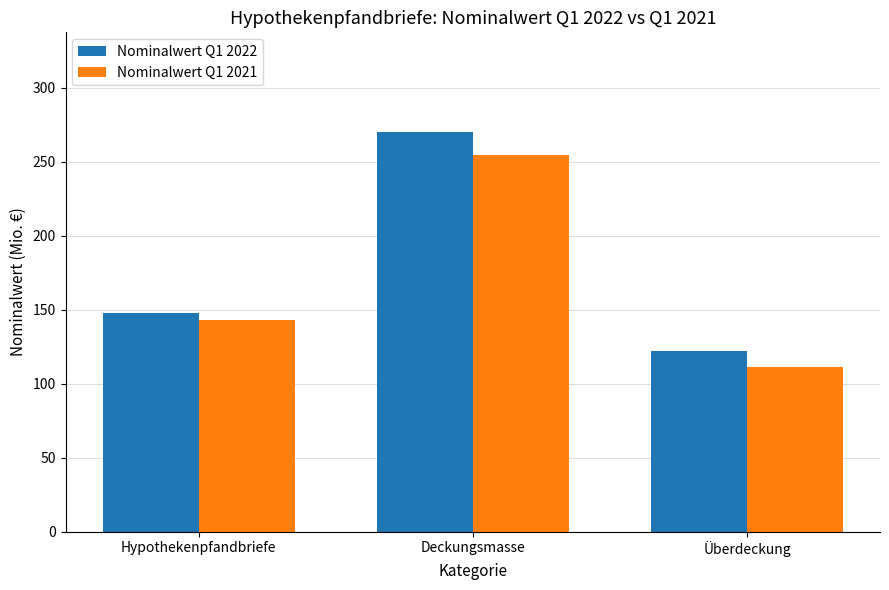

Is it true that Nominalwert Q1 2021 equals 111.5 at Überdeckung?

True